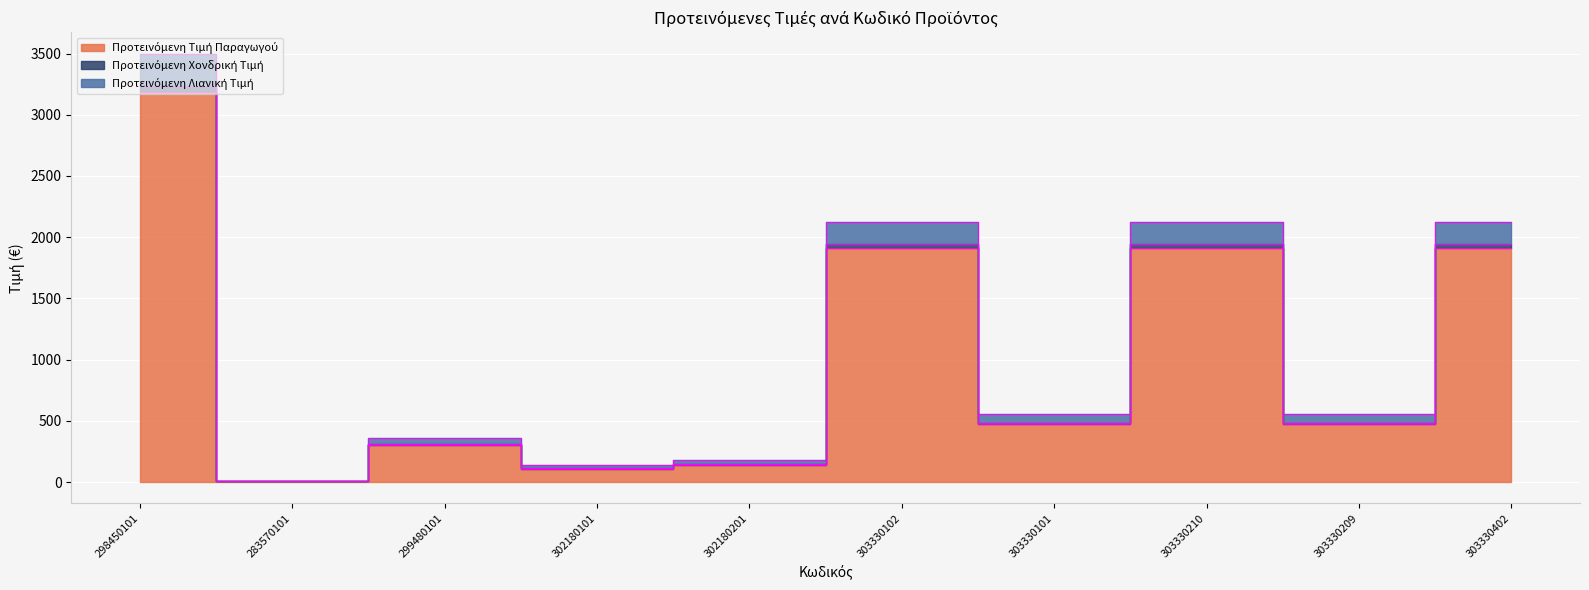

At which category is the sum across all series the highest?

298450101